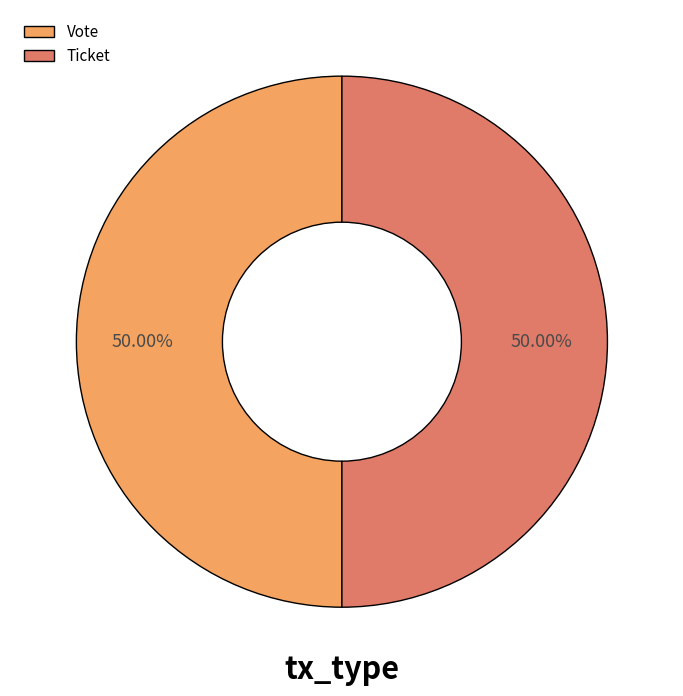

What is the ratio of the value at Vote to the value at Ticket?

1.0